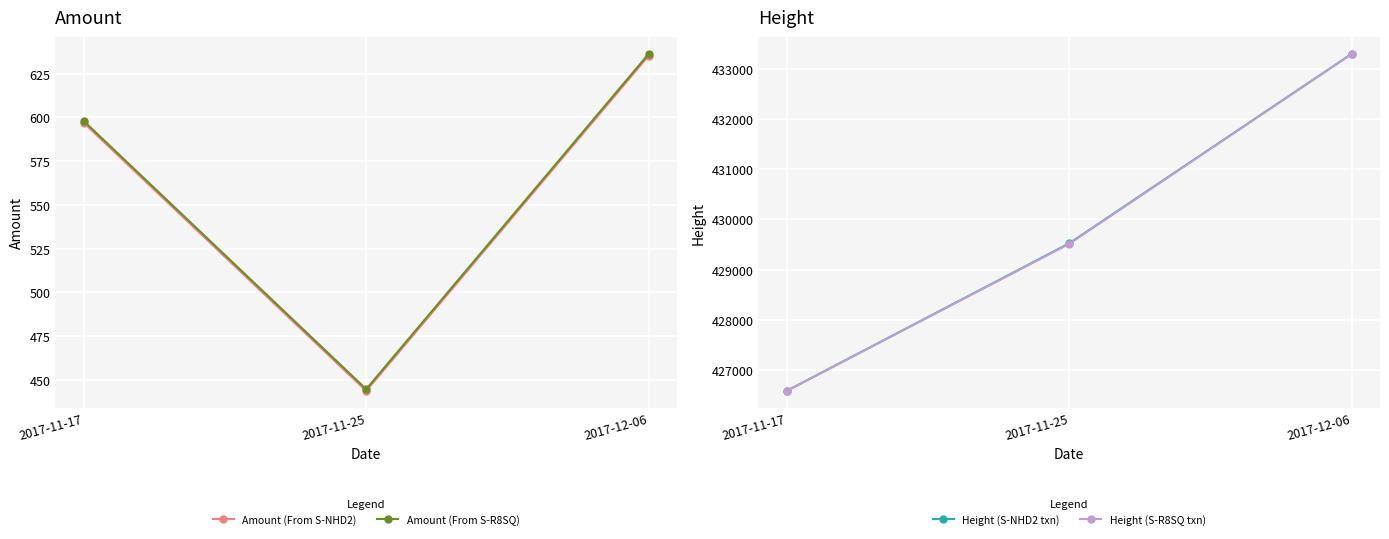

At which category does the chart reach its peak across all series?

2017-12-06